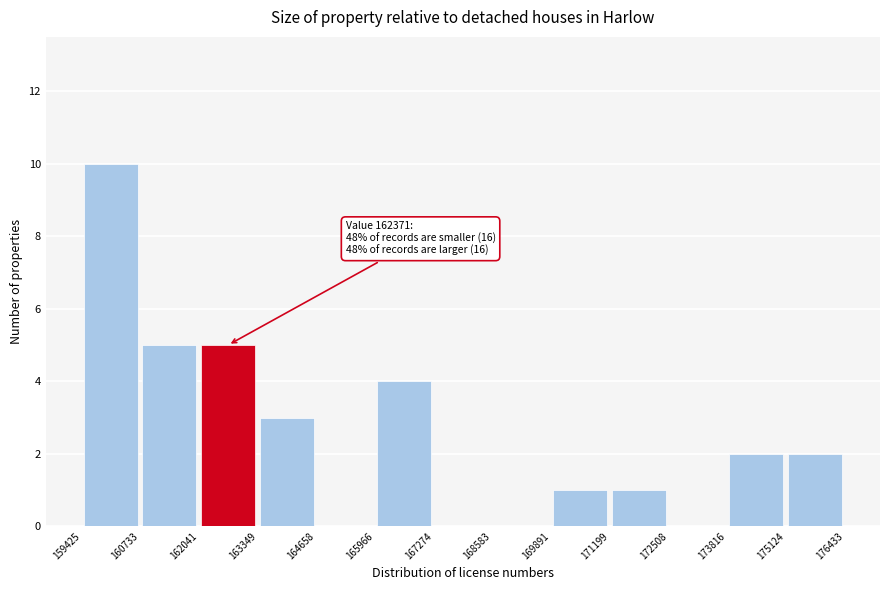

Over which range of the x-axis is the bar tallest?

159425 to 160733